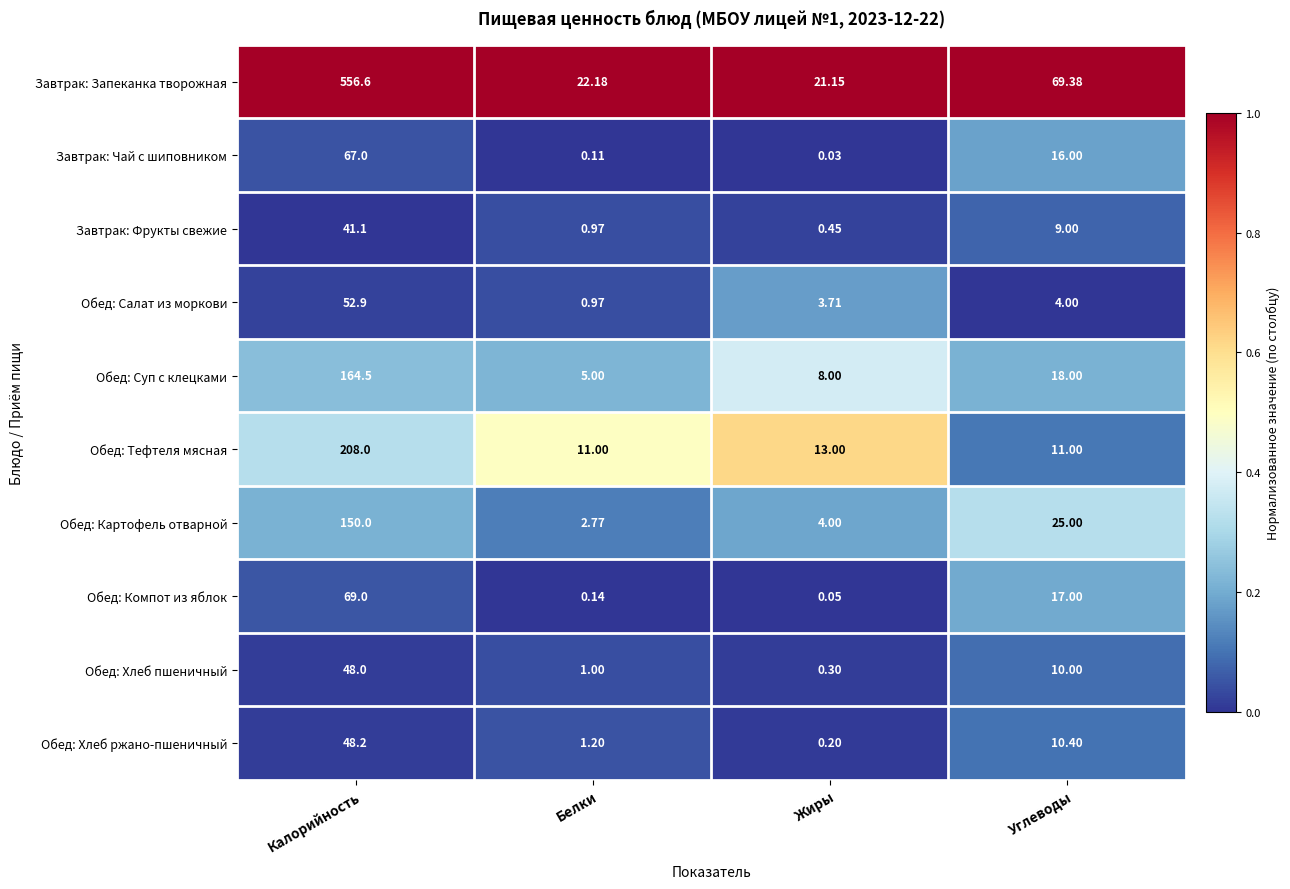

Which series has the widest spread of values?

Завтрак: Запеканка творожная